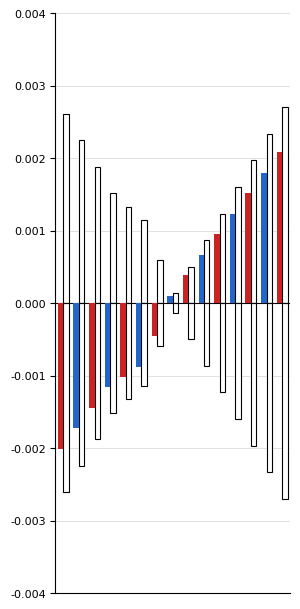

The Outline A series shows 0.0 at 3. True or false?

False